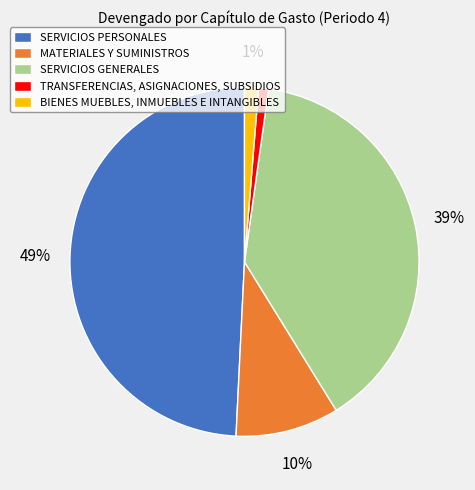

Is there any slice that represents more than half of the pie?

No